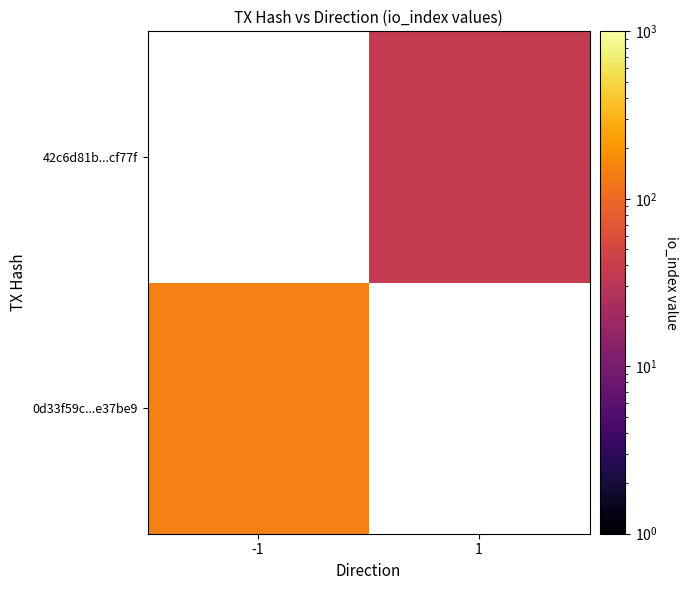

At which category does the chart reach its peak across all series?

-1